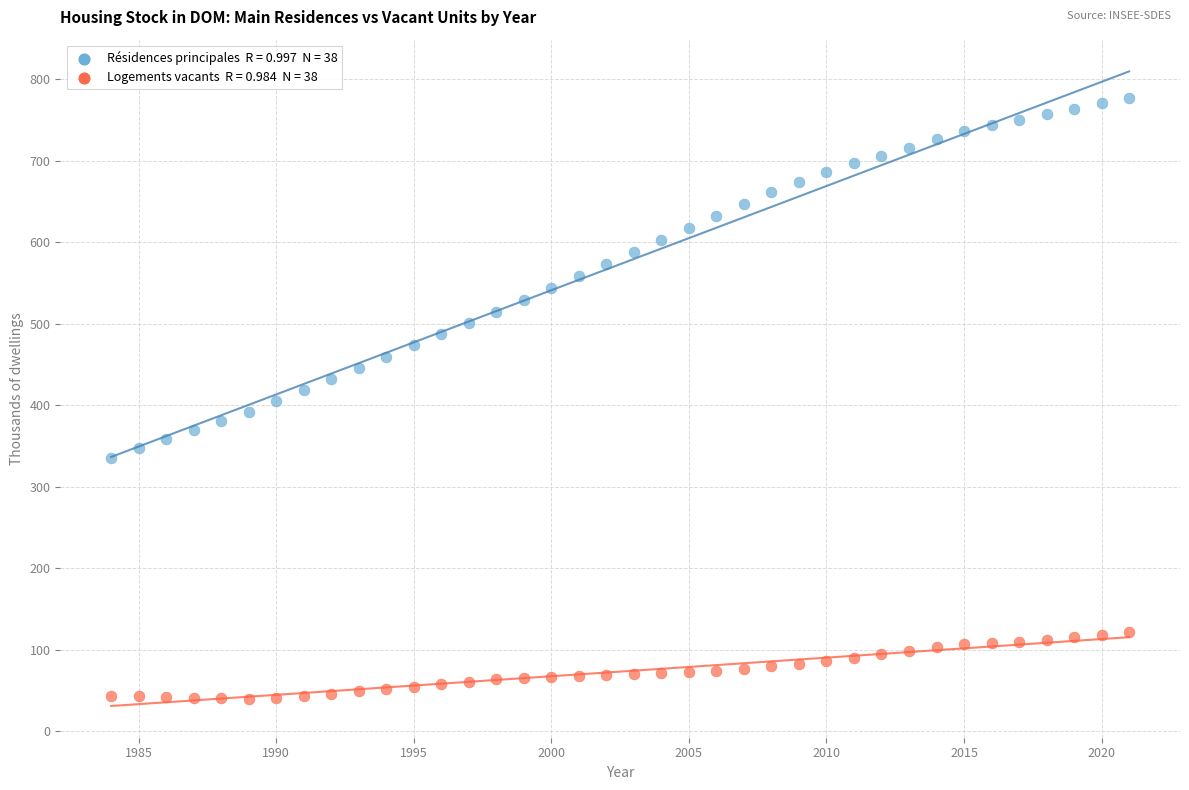

Across all data points, what is the range of X values (max minus min)?

37.0